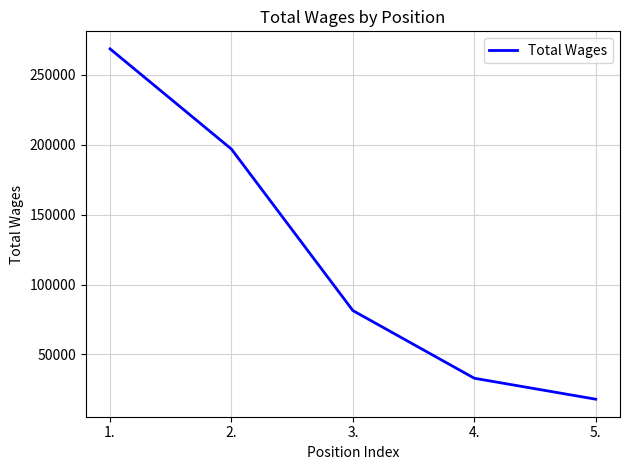

What is the smallest value displayed?

17963